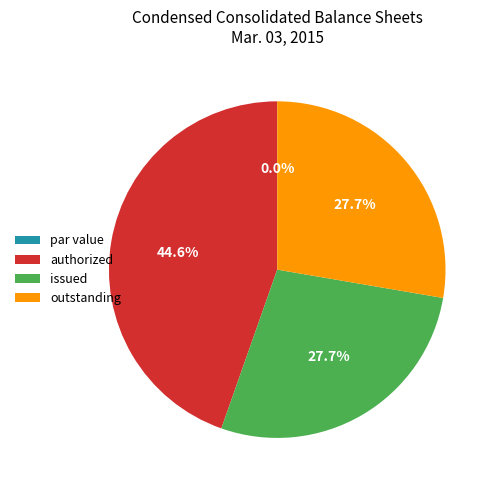

Is issued the majority of the pie?

No